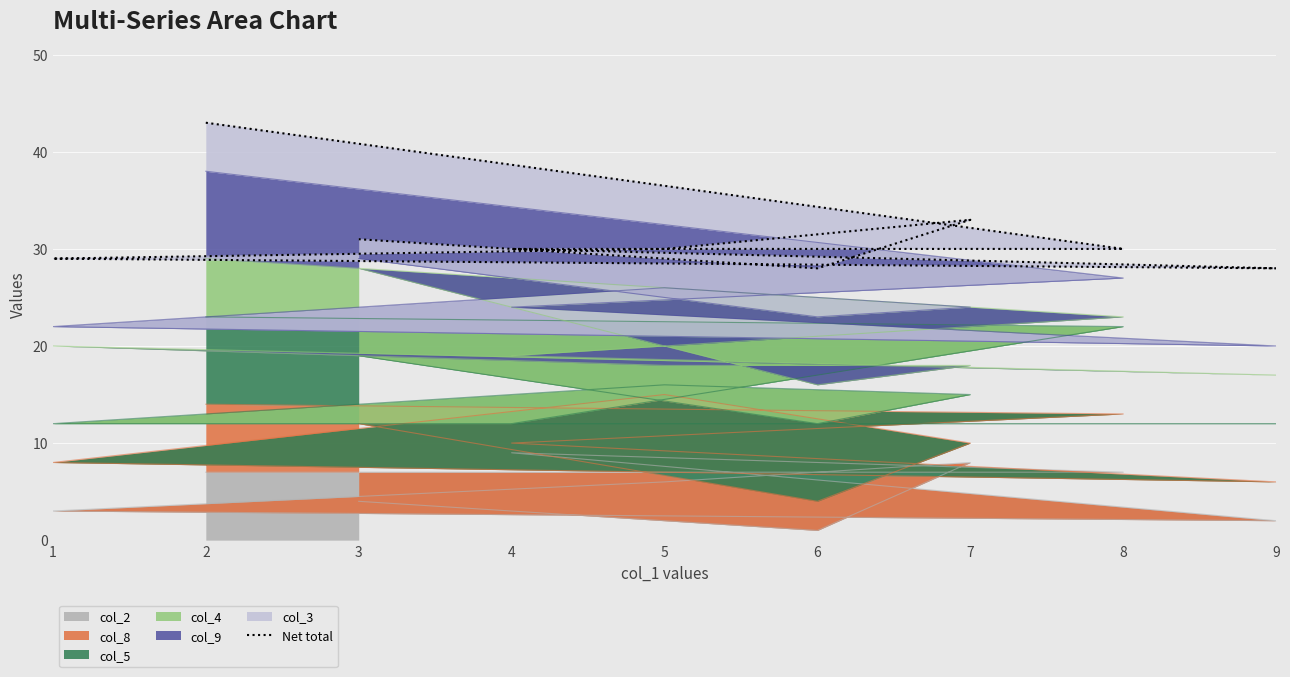

Is it true that col_2 equals 9 at 4?

True